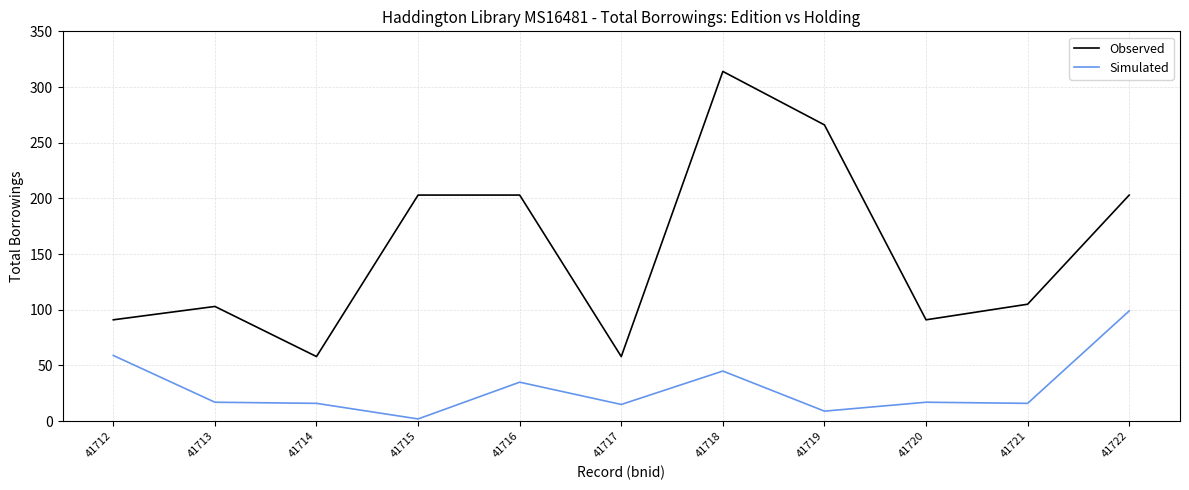

Which series has the largest total across all categories?

Observed